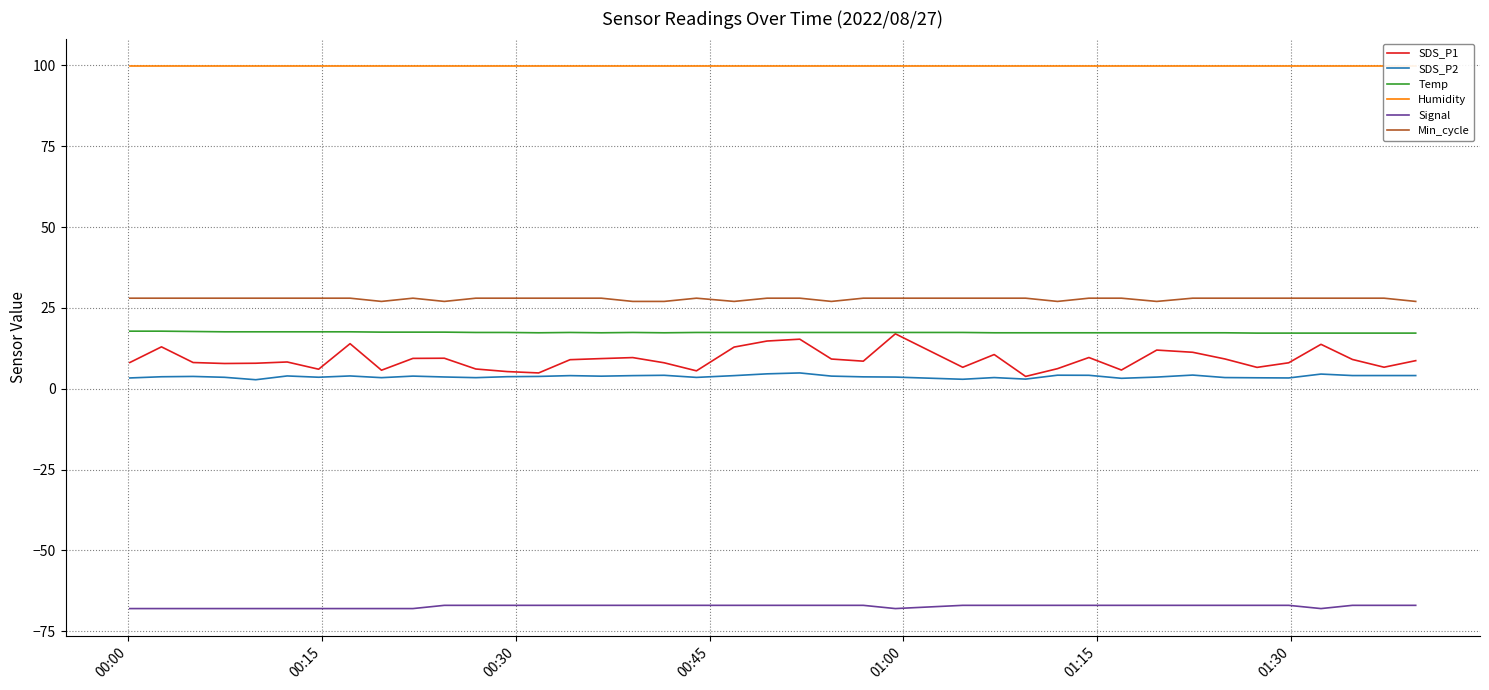

True or false: Humidity has more than 2 points higher than both neighbors.

False